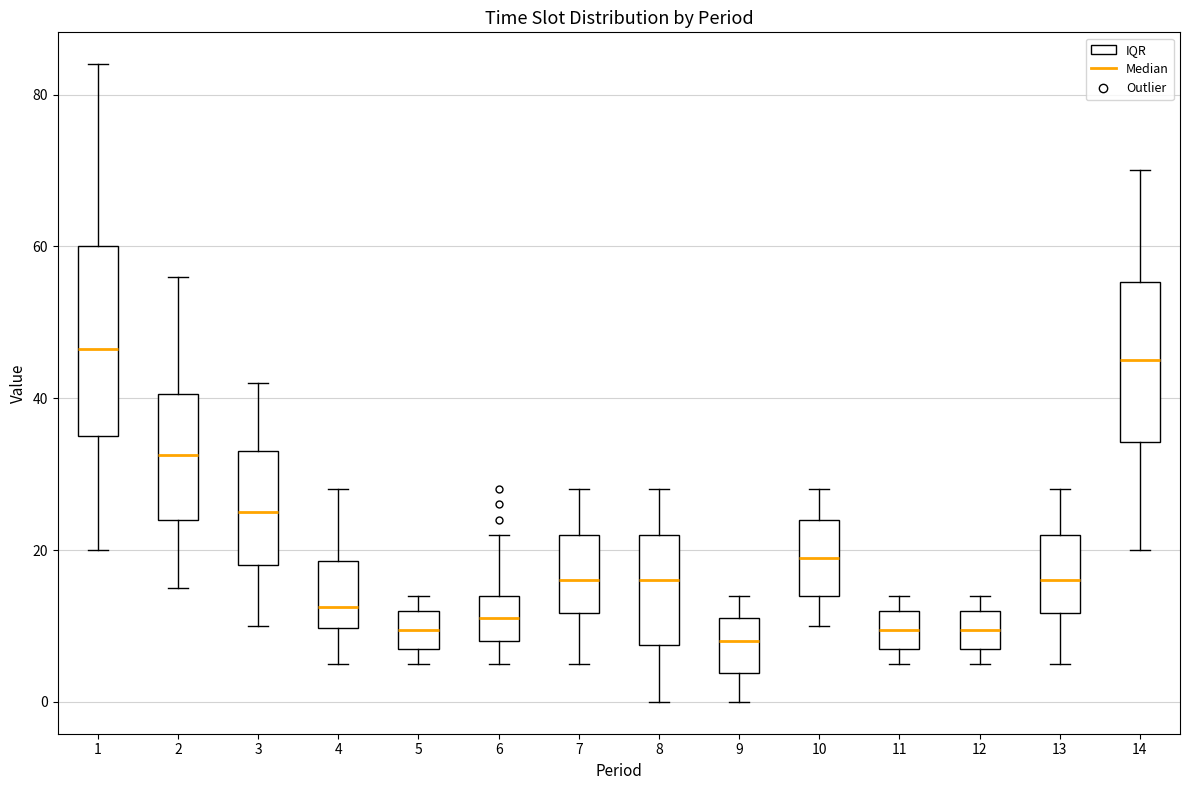

Where is the upper edge of the box at x = 8 on the y-axis? The values are not printed on the chart, so give them approximately, as read against the axis.

22